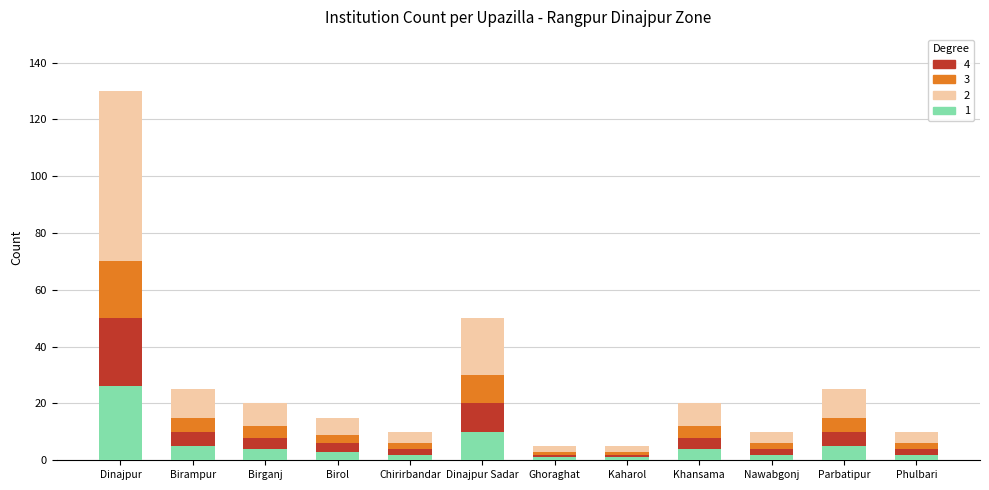

The value of 3 at Khansama is 8. True or false?

True